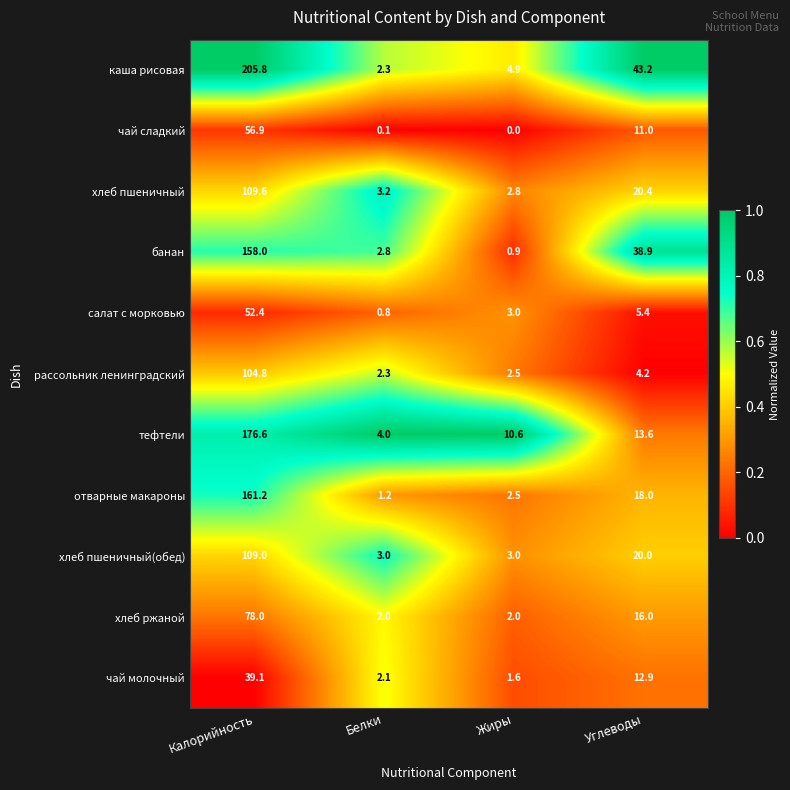

What is the difference between the салат с морковью values at Белки and Калорийность?

51.6